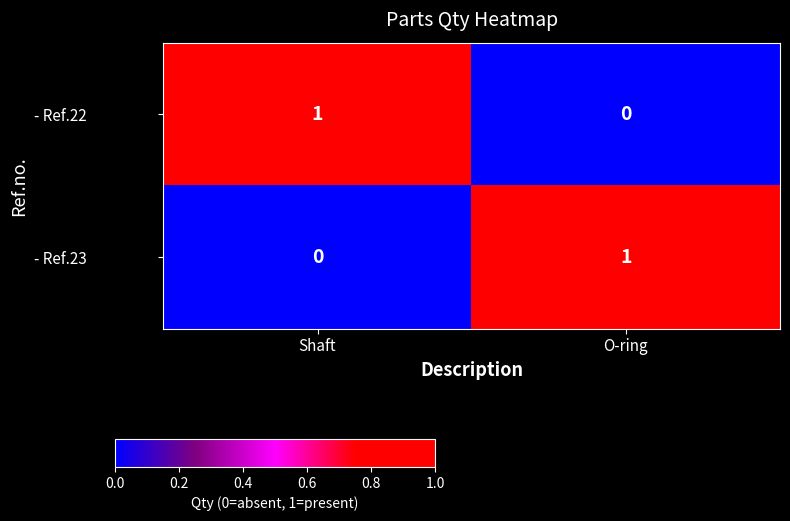

True or false: - Ref.23 has a value of 0 at Shaft.

True